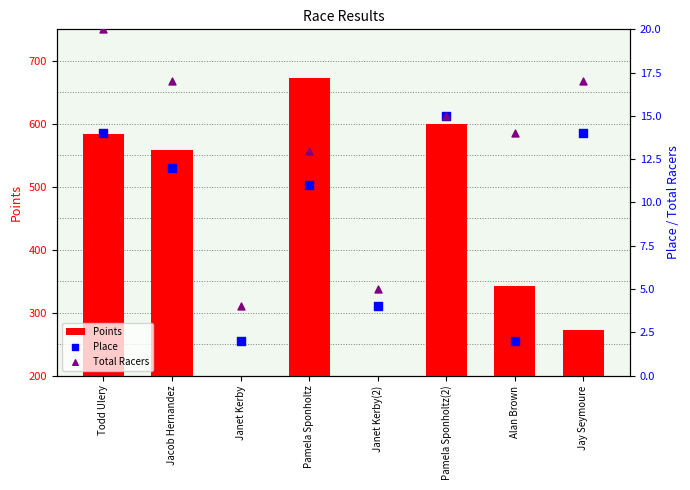

At how many categories does at least one series exceed 354?

4